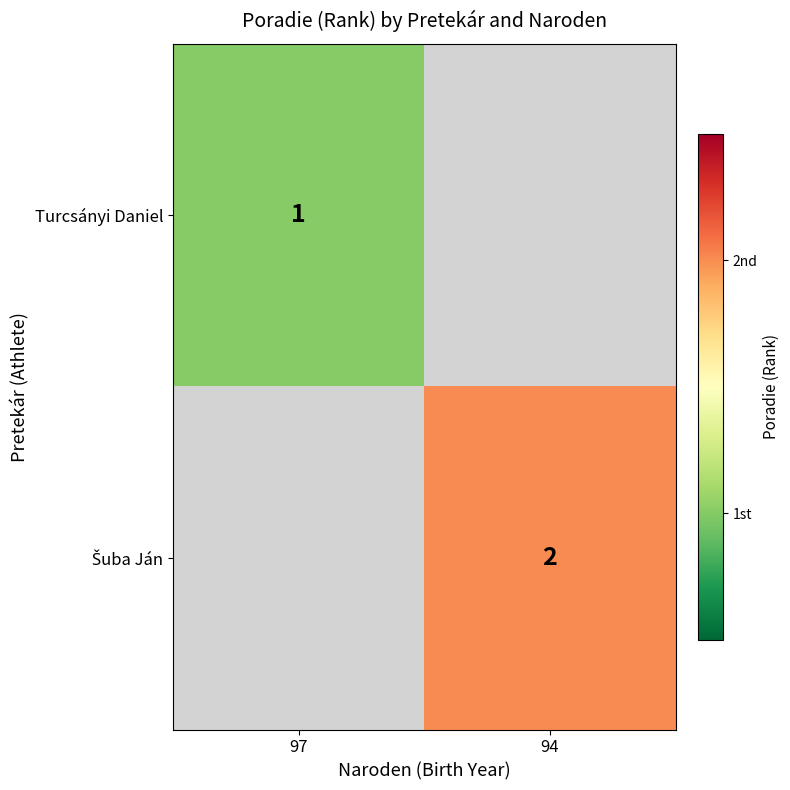

True or false: Turcsányi Daniel has a value of 1 at 97.

True